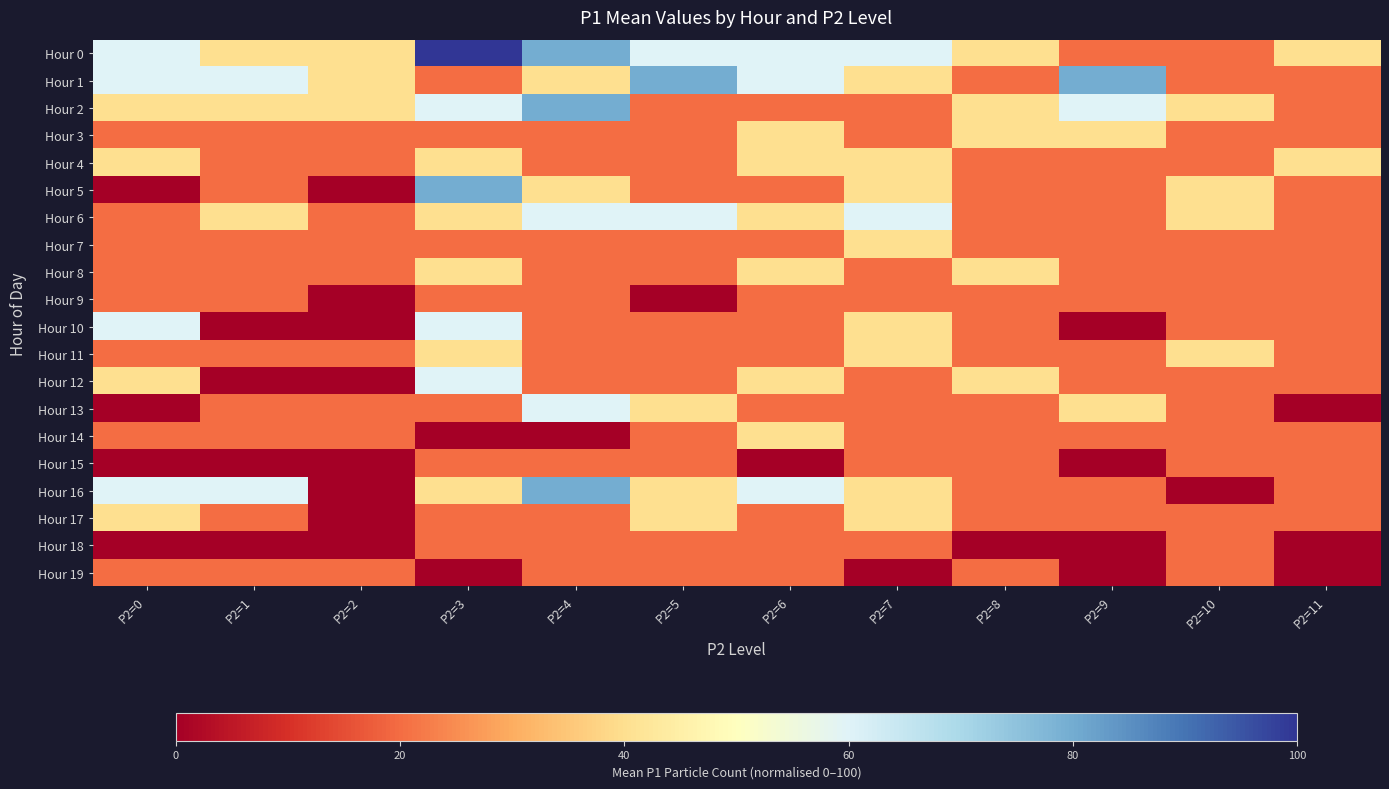

Reading left to right, list all the values displayed in this chart.

Hour 0: P2=0=60	P2=1=40	P2=2=40	P2=3=100	P2=4=80	P2=5=60	P2=6=60	P2=7=60	P2=8=40	P2=9=20	P2=10=20	P2=11=40
Hour 1: P2=0=60	P2=1=60	P2=2=40	P2=3=20	P2=4=40	P2=5=80	P2=6=60	P2=7=40	P2=8=20	P2=9=80	P2=10=20	P2=11=20
Hour 2: P2=0=40	P2=1=40	P2=2=40	P2=3=60	P2=4=80	P2=5=20	P2=6=20	P2=7=20	P2=8=40	P2=9=60	P2=10=40	P2=11=20
Hour 3: P2=0=20	P2=1=20	P2=2=20	P2=3=20	P2=4=20	P2=5=20	P2=6=40	P2=7=20	P2=8=40	P2=9=40	P2=10=20	P2=11=20
Hour 4: P2=0=40	P2=1=20	P2=2=20	P2=3=40	P2=4=20	P2=5=20	P2=6=40	P2=7=40	P2=8=20	P2=9=20	P2=10=20	P2=11=40
Hour 5: P2=0=0	P2=1=20	P2=2=0	P2=3=80	P2=4=40	P2=5=20	P2=6=20	P2=7=40	P2=8=20	P2=9=20	P2=10=40	P2=11=20
Hour 6: P2=0=20	P2=1=40	P2=2=20	P2=3=40	P2=4=60	P2=5=60	P2=6=40	P2=7=60	P2=8=20	P2=9=20	P2=10=40	P2=11=20
Hour 7: P2=0=20	P2=1=20	P2=2=20	P2=3=20	P2=4=20	P2=5=20	P2=6=20	P2=7=40	P2=8=20	P2=9=20	P2=10=20	P2=11=20
Hour 8: P2=0=20	P2=1=20	P2=2=20	P2=3=40	P2=4=20	P2=5=20	P2=6=40	P2=7=20	P2=8=40	P2=9=20	P2=10=20	P2=11=20
Hour 9: P2=0=20	P2=1=20	P2=2=0	P2=3=20	P2=4=20	P2=5=0	P2=6=20	P2=7=20	P2=8=20	P2=9=20	P2=10=20	P2=11=20
Hour 10: P2=0=60	P2=1=0	P2=2=0	P2=3=60	P2=4=20	P2=5=20	P2=6=20	P2=7=40	P2=8=20	P2=9=0	P2=10=20	P2=11=20
Hour 11: P2=0=20	P2=1=20	P2=2=20	P2=3=40	P2=4=20	P2=5=20	P2=6=20	P2=7=40	P2=8=20	P2=9=20	P2=10=40	P2=11=20
Hour 12: P2=0=40	P2=1=0	P2=2=0	P2=3=60	P2=4=20	P2=5=20	P2=6=40	P2=7=20	P2=8=40	P2=9=20	P2=10=20	P2=11=20
Hour 13: P2=0=0	P2=1=20	P2=2=20	P2=3=20	P2=4=60	P2=5=40	P2=6=20	P2=7=20	P2=8=20	P2=9=40	P2=10=20	P2=11=0
Hour 14: P2=0=20	P2=1=20	P2=2=20	P2=3=0	P2=4=0	P2=5=20	P2=6=40	P2=7=20	P2=8=20	P2=9=20	P2=10=20	P2=11=20
Hour 15: P2=0=0	P2=1=0	P2=2=0	P2=3=20	P2=4=20	P2=5=20	P2=6=0	P2=7=20	P2=8=20	P2=9=0	P2=10=20	P2=11=20
Hour 16: P2=0=60	P2=1=60	P2=2=0	P2=3=40	P2=4=80	P2=5=40	P2=6=60	P2=7=40	P2=8=20	P2=9=20	P2=10=0	P2=11=20
Hour 17: P2=0=40	P2=1=20	P2=2=0	P2=3=20	P2=4=20	P2=5=40	P2=6=20	P2=7=40	P2=8=20	P2=9=20	P2=10=20	P2=11=20
Hour 18: P2=0=0	P2=1=0	P2=2=0	P2=3=20	P2=4=20	P2=5=20	P2=6=20	P2=7=20	P2=8=0	P2=9=0	P2=10=20	P2=11=0
Hour 19: P2=0=20	P2=1=20	P2=2=20	P2=3=0	P2=4=20	P2=5=20	P2=6=20	P2=7=0	P2=8=20	P2=9=0	P2=10=20	P2=11=0